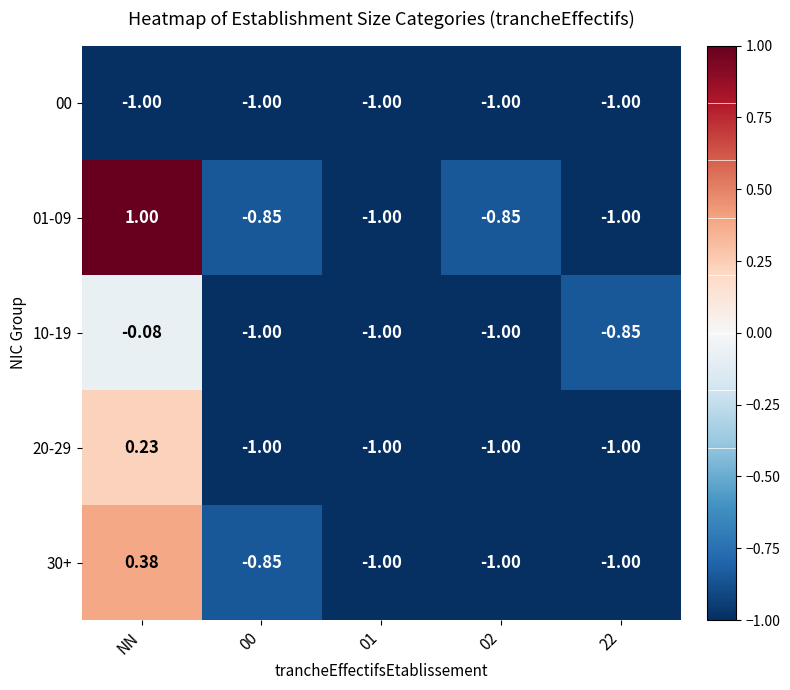

Where is 00 nearest to the value -1?

NN